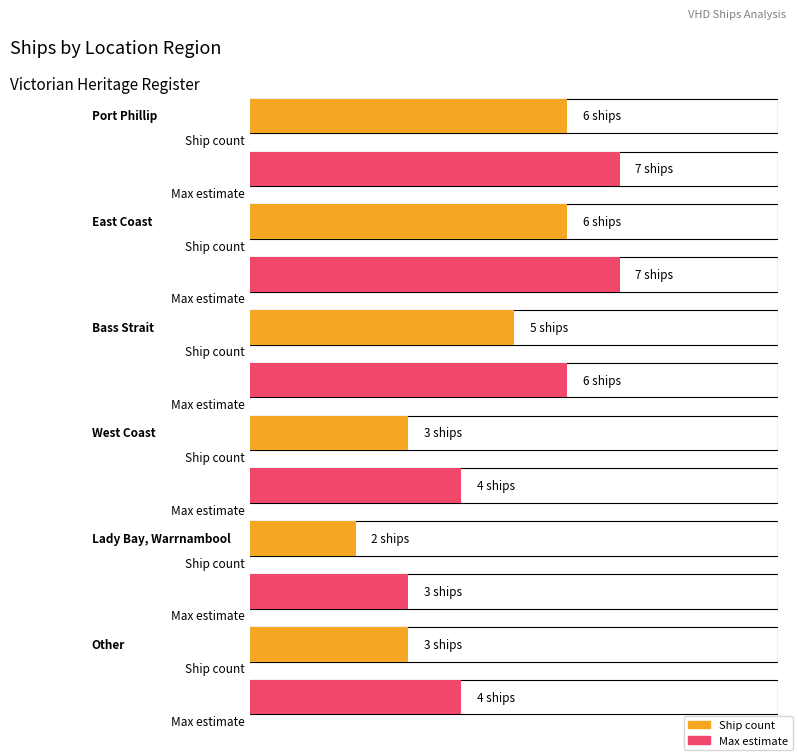

How many data points are less than 5?

3